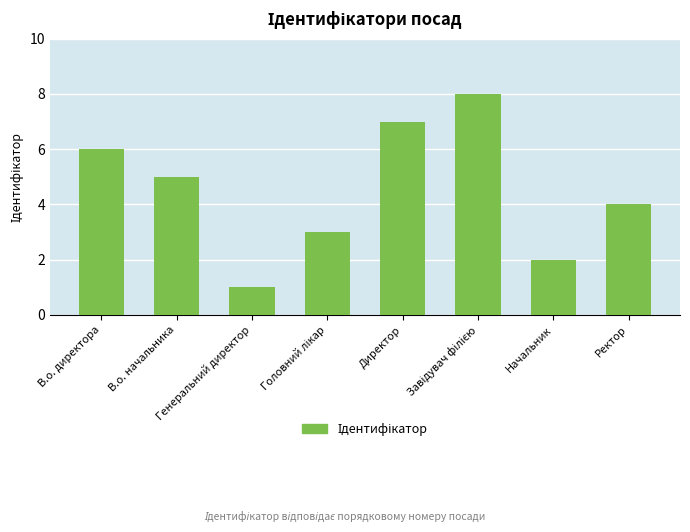

What is the difference between the maximum and second lowest values?

6